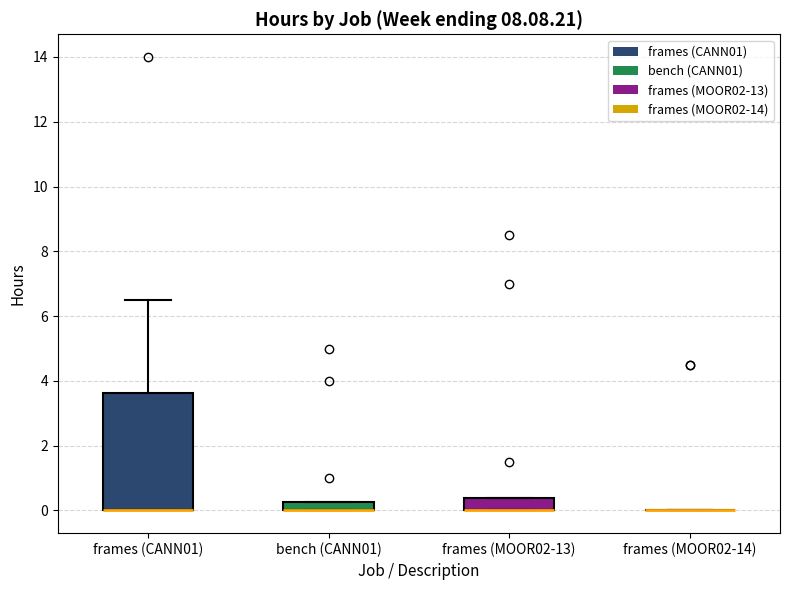

Which box is the tallest, from its lower edge to its upper edge?

frames (CANN01)